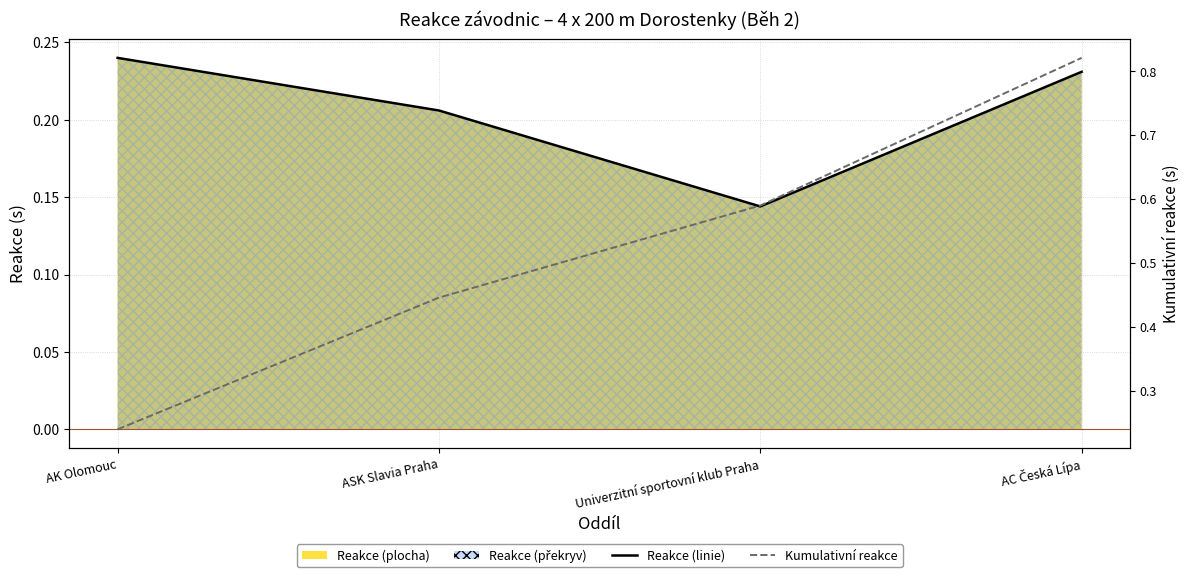

True or false: Kumulativní reakce and Reakce (line) intersect in this chart.

False